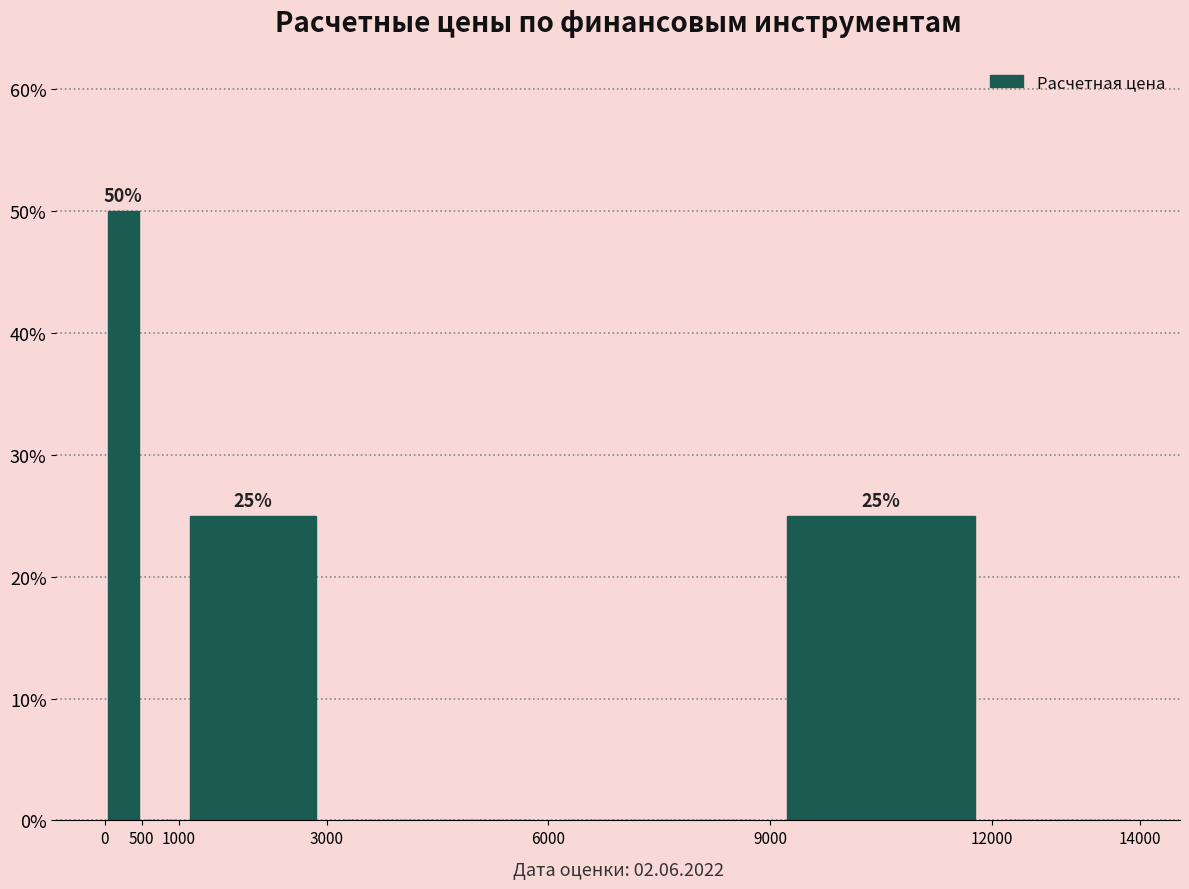

Which range on the x-axis has the tallest bar?

0 to 500